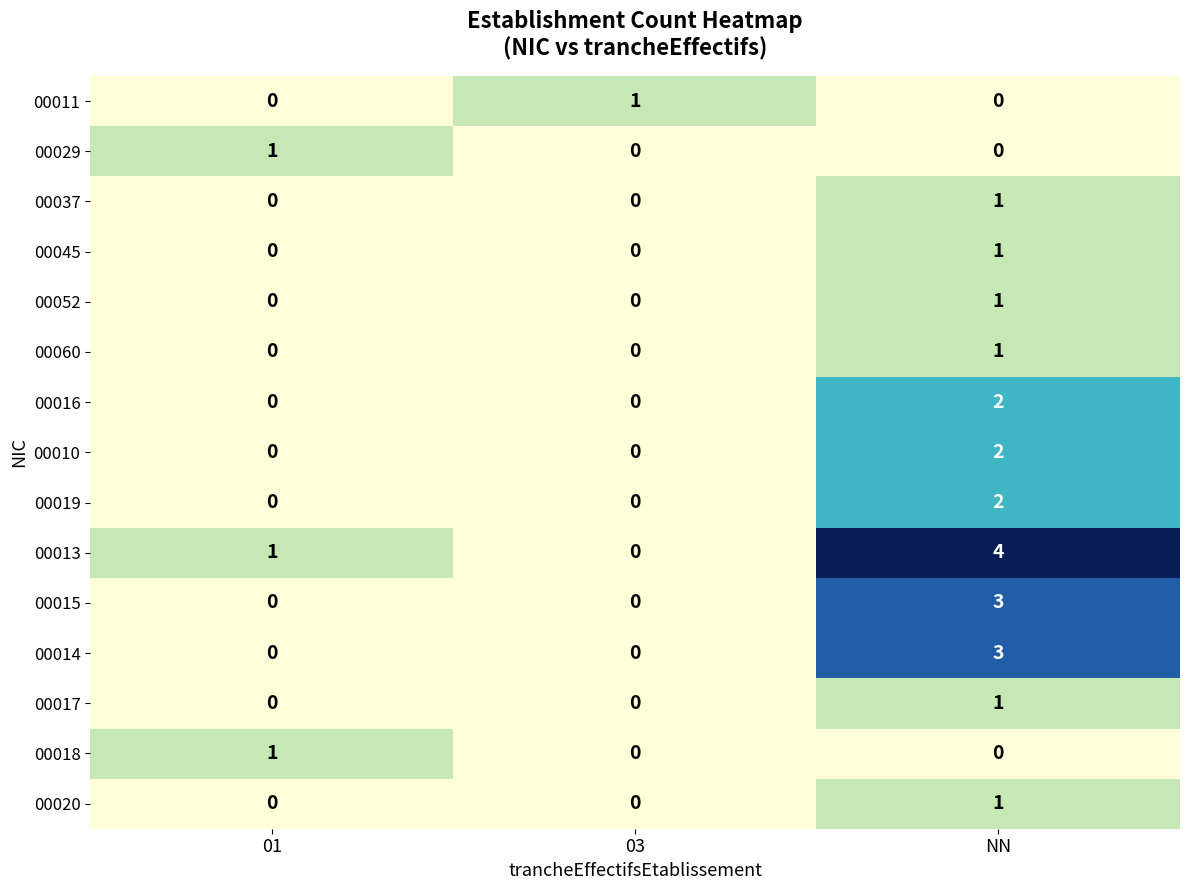

The 00011 series shows 0 at 01. True or false?

True